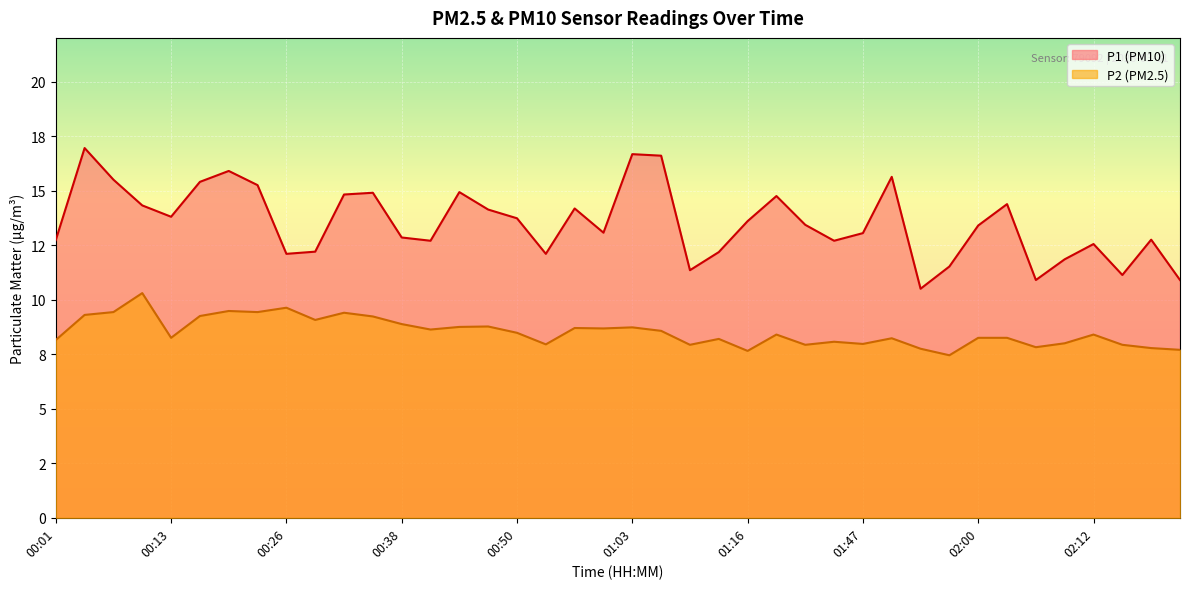

What is the label of the 38th point from the right?

00:07